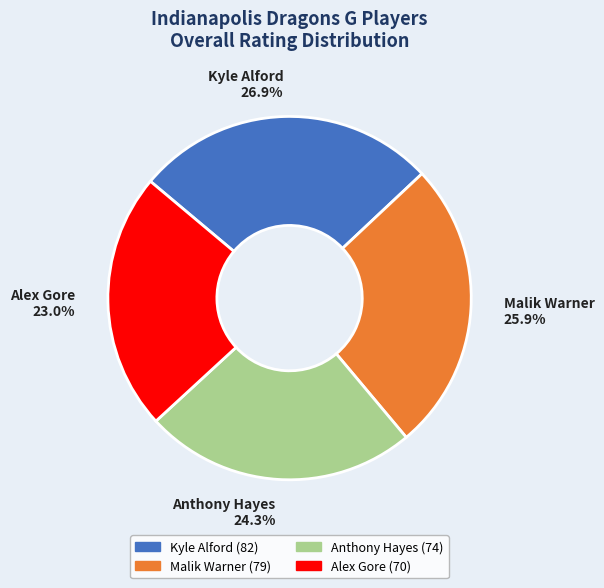

To the nearest percent, what portion does Alex Gore represent?

23%